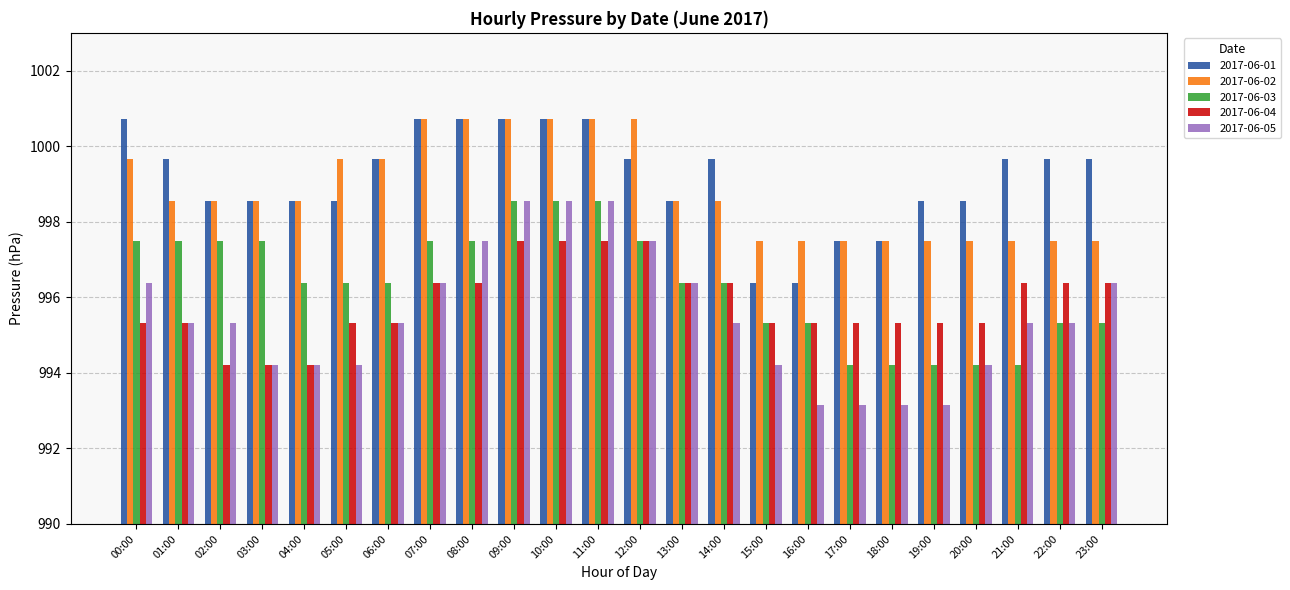

What is the highest value of the 2017-06-01 series?

1000.7